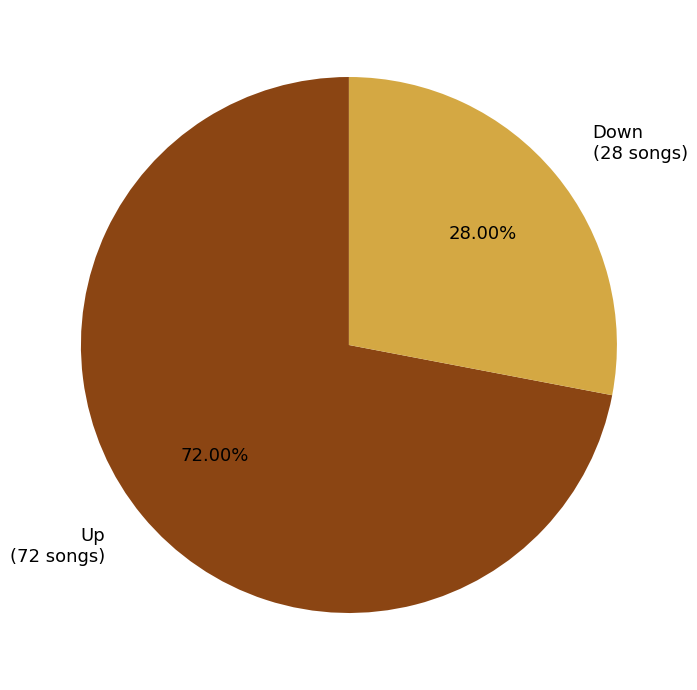

Which slice is the smallest?

Down (28 songs)